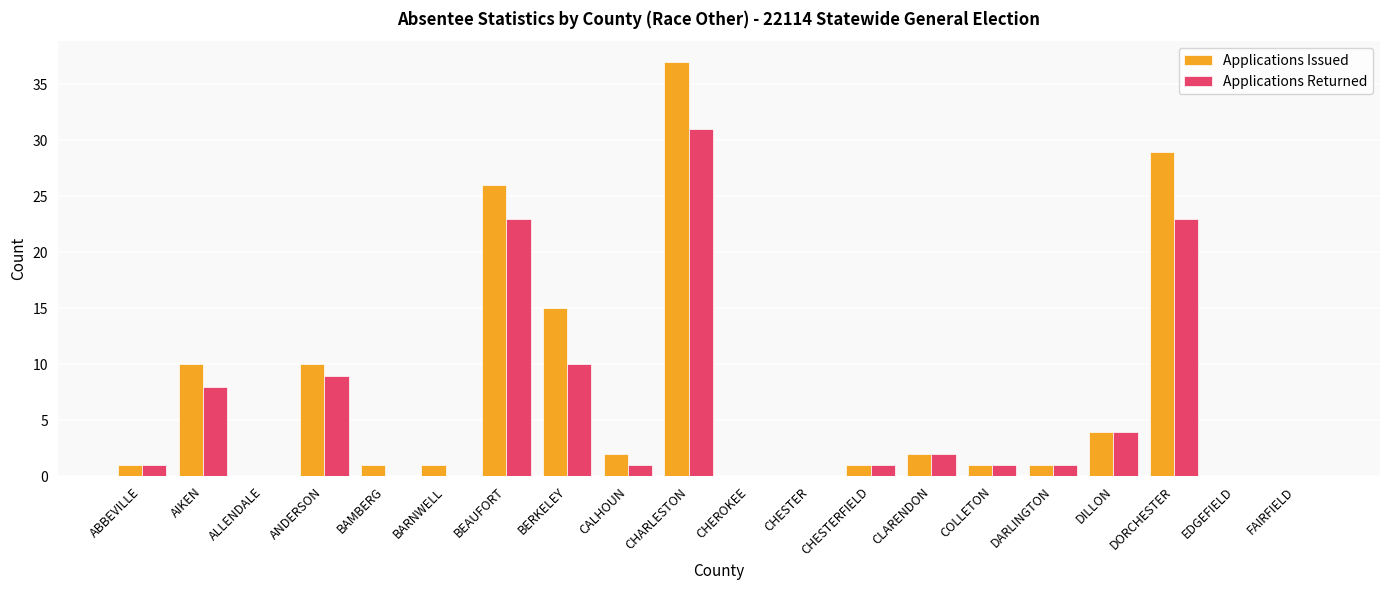

What is the sum of all Applications Issued values?

141